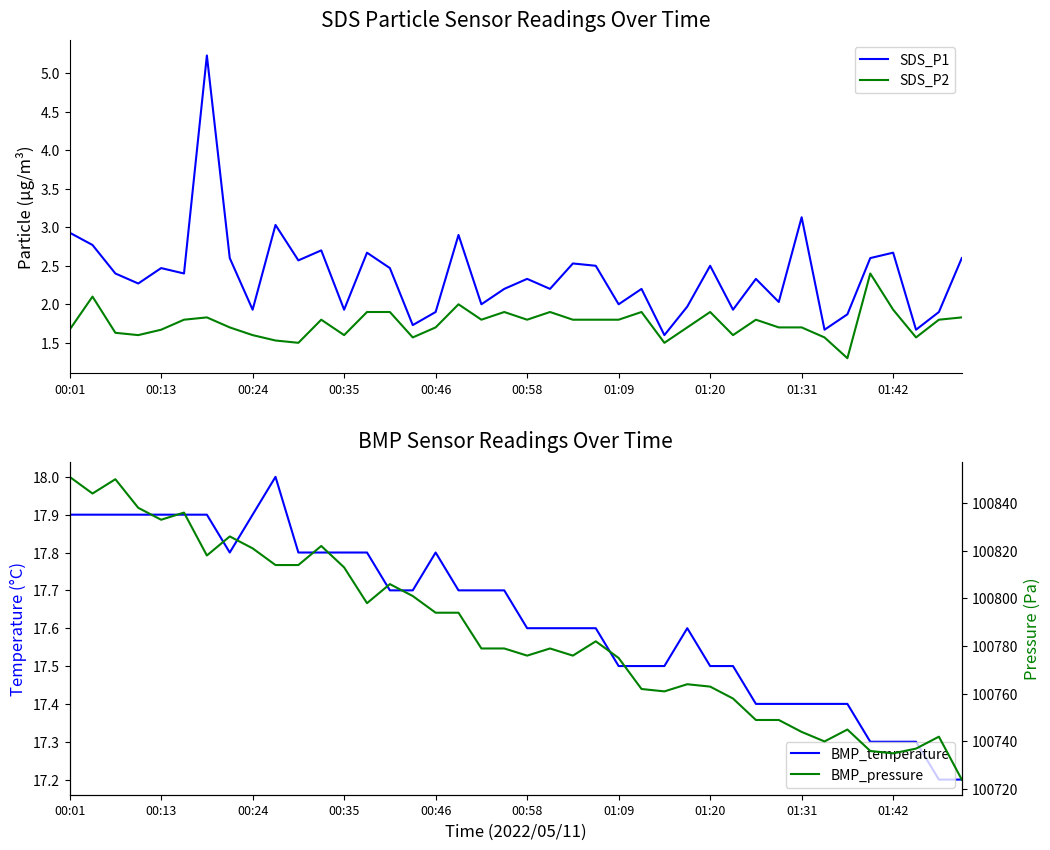

List the series in order of their peak value, lowest first.

SDS_P2, SDS_P1, BMP_temperature, BMP_pressure